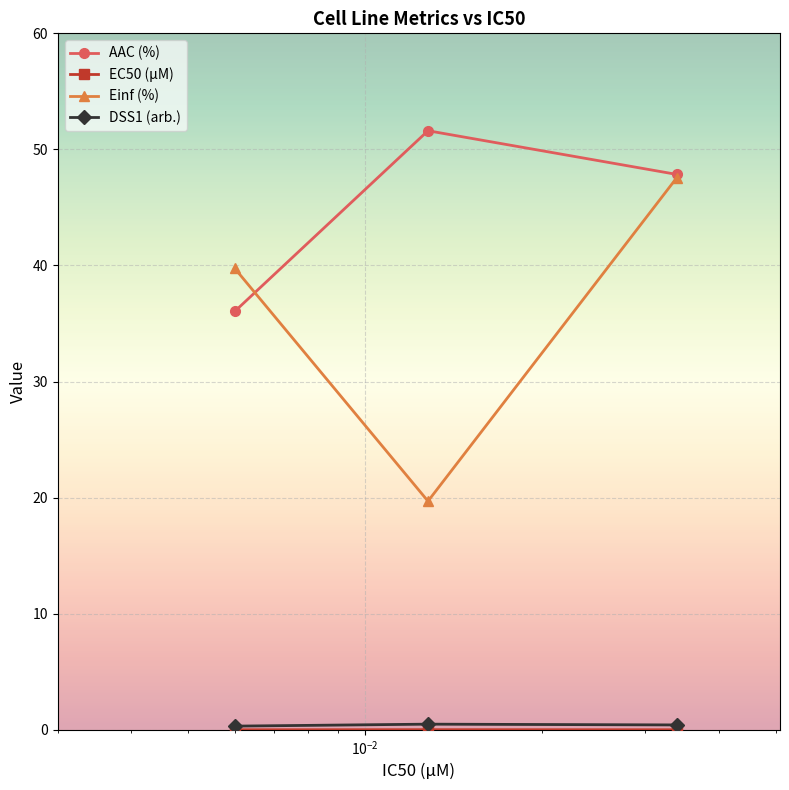

What is the maximum value for AAC (%)?

51.6